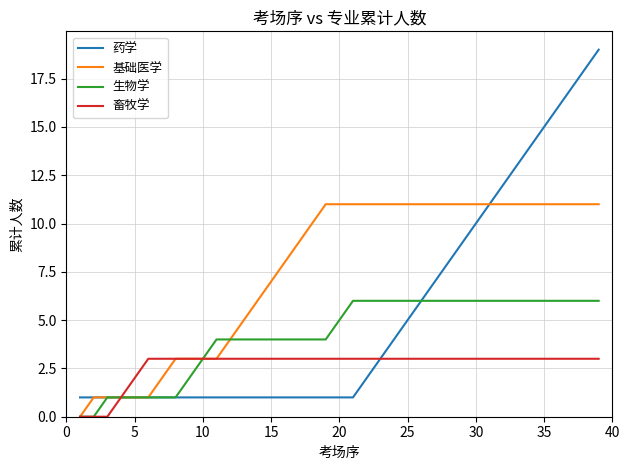

What is the greatest value displayed?

19